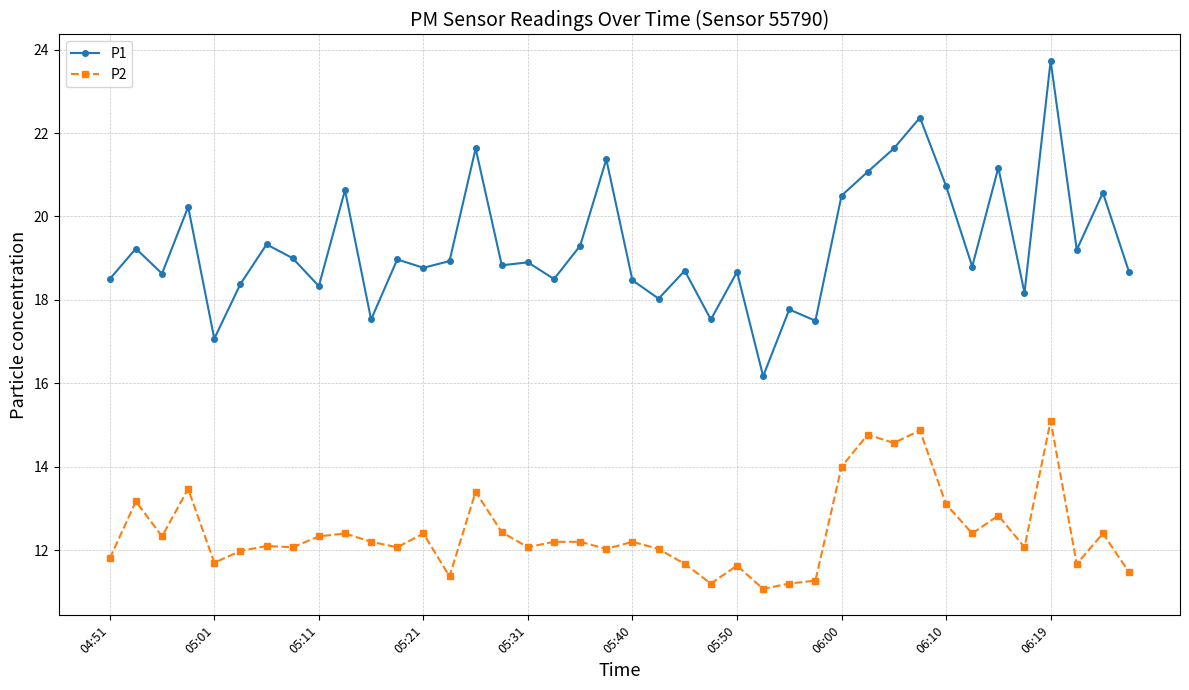

True or false: P2 has more than 0 points higher than both neighbors.

True